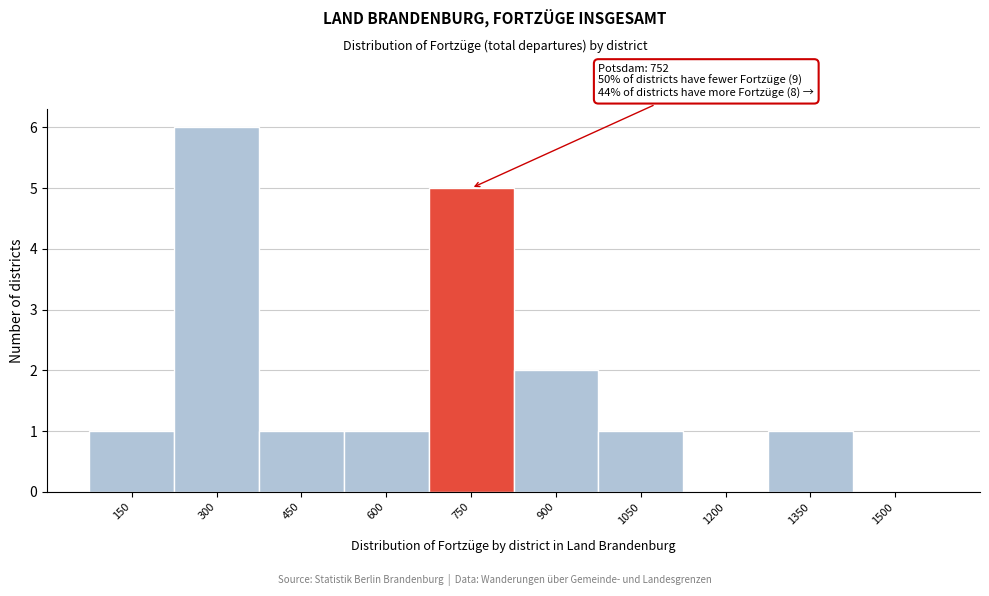

Reading left to right, what are all the values shown in this chart?

150=1	300=6	450=1	600=1	750=5	900=2	1050=1	1200=0	1350=1	1500=0